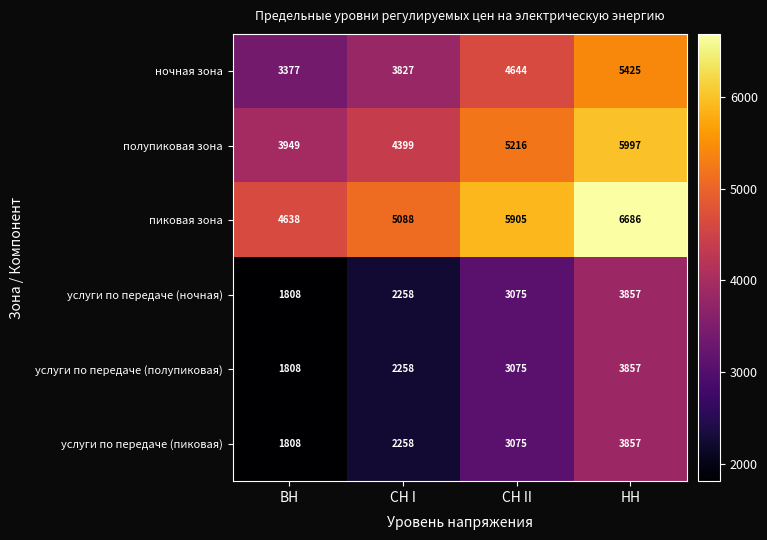

What is the spread (max minus min) of values at ВН?

2830